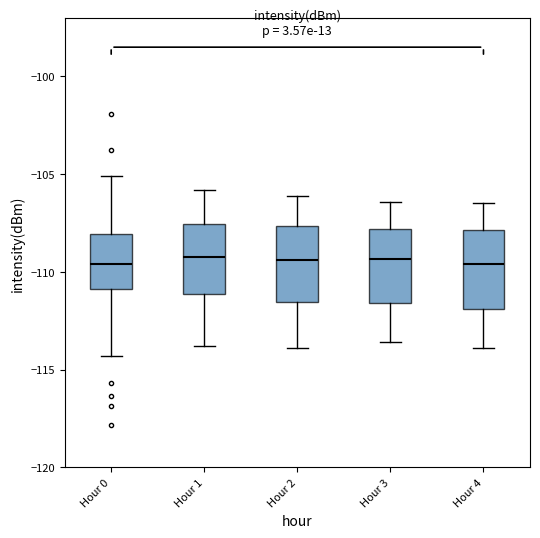

Where is the upper edge of the box for Hour 0 on the y-axis? The values are not printed on the chart, so give them approximately, as read against the axis.

-108.0